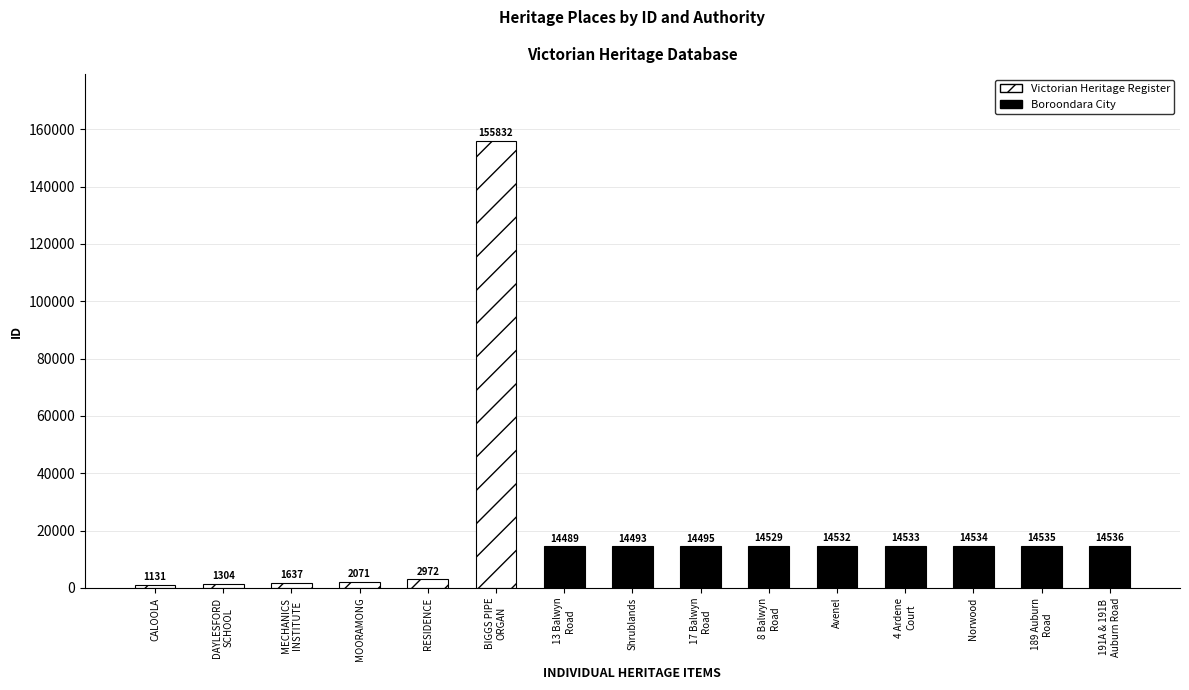

What is the label of the 6th bar from the left?

BIGGS PIPE
ORGAN